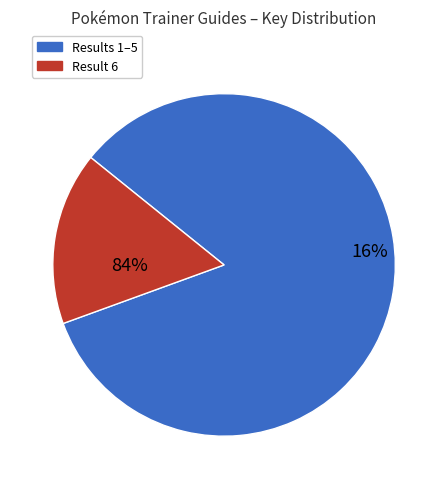

To the nearest percent, what portion does 1 represent?

17%